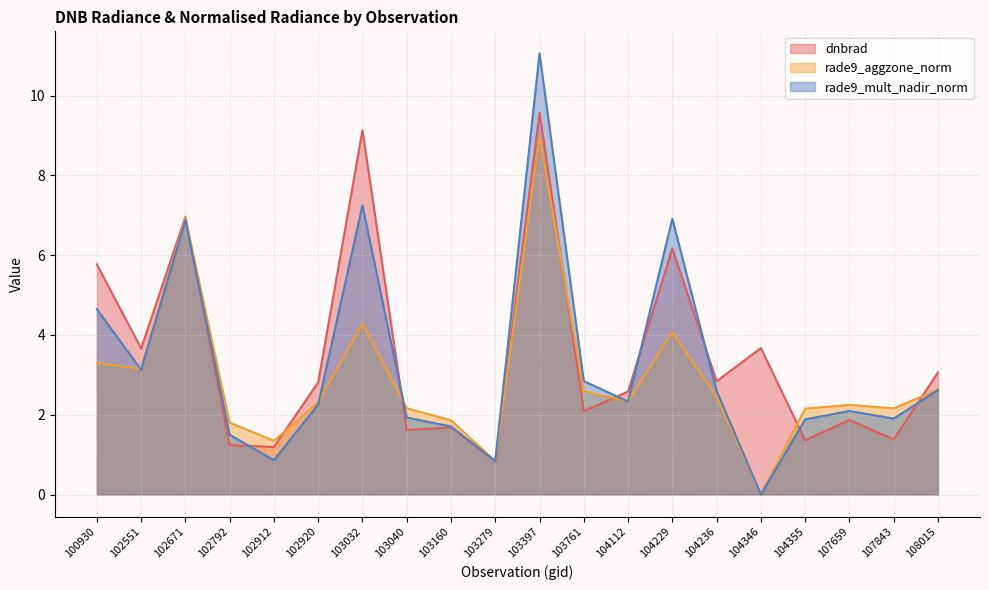

Which category has the lowest value across all series?

104346